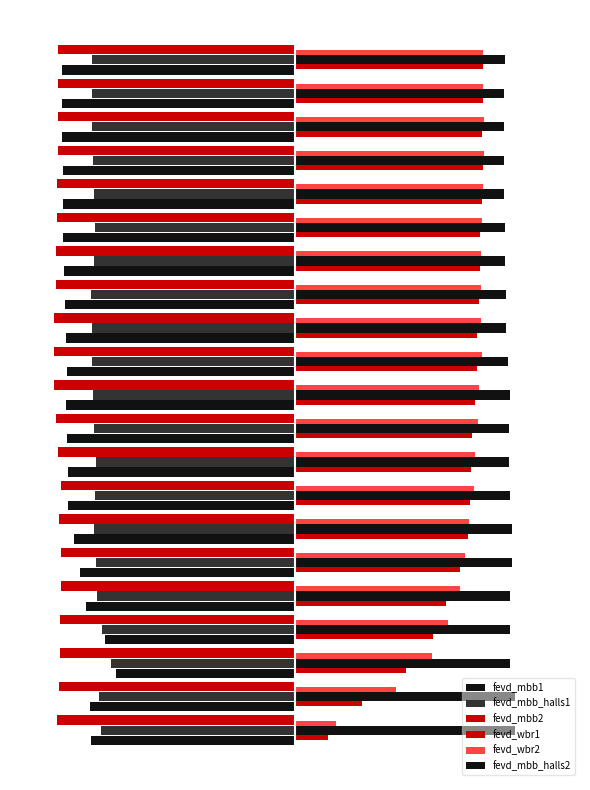

What is the sum of all fevd_wbr1 values?

9.0